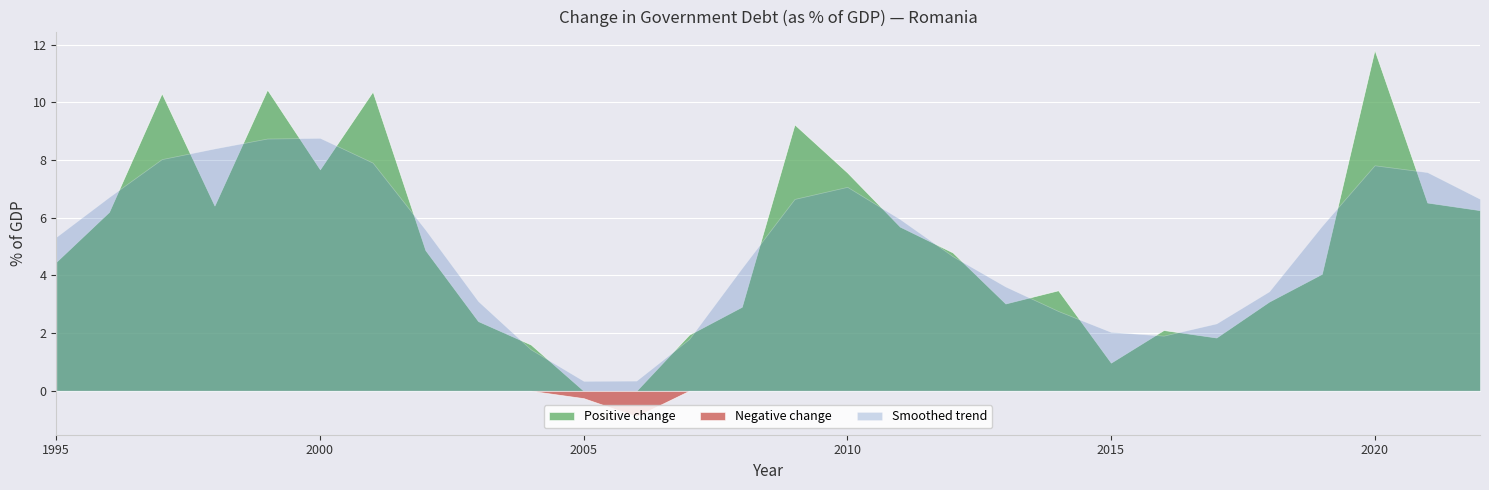

Which series has the largest total across all categories?

Positive component